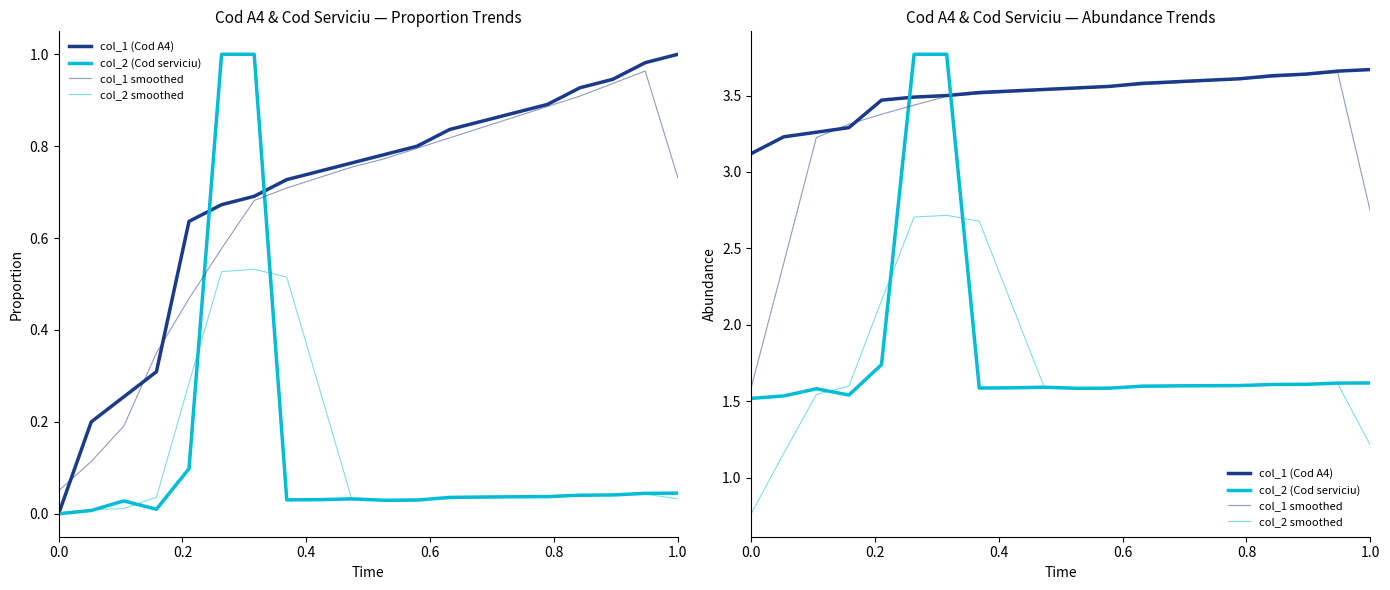

True or false: col_1 (Cod A4) has more than 2 points higher than both neighbors.

False